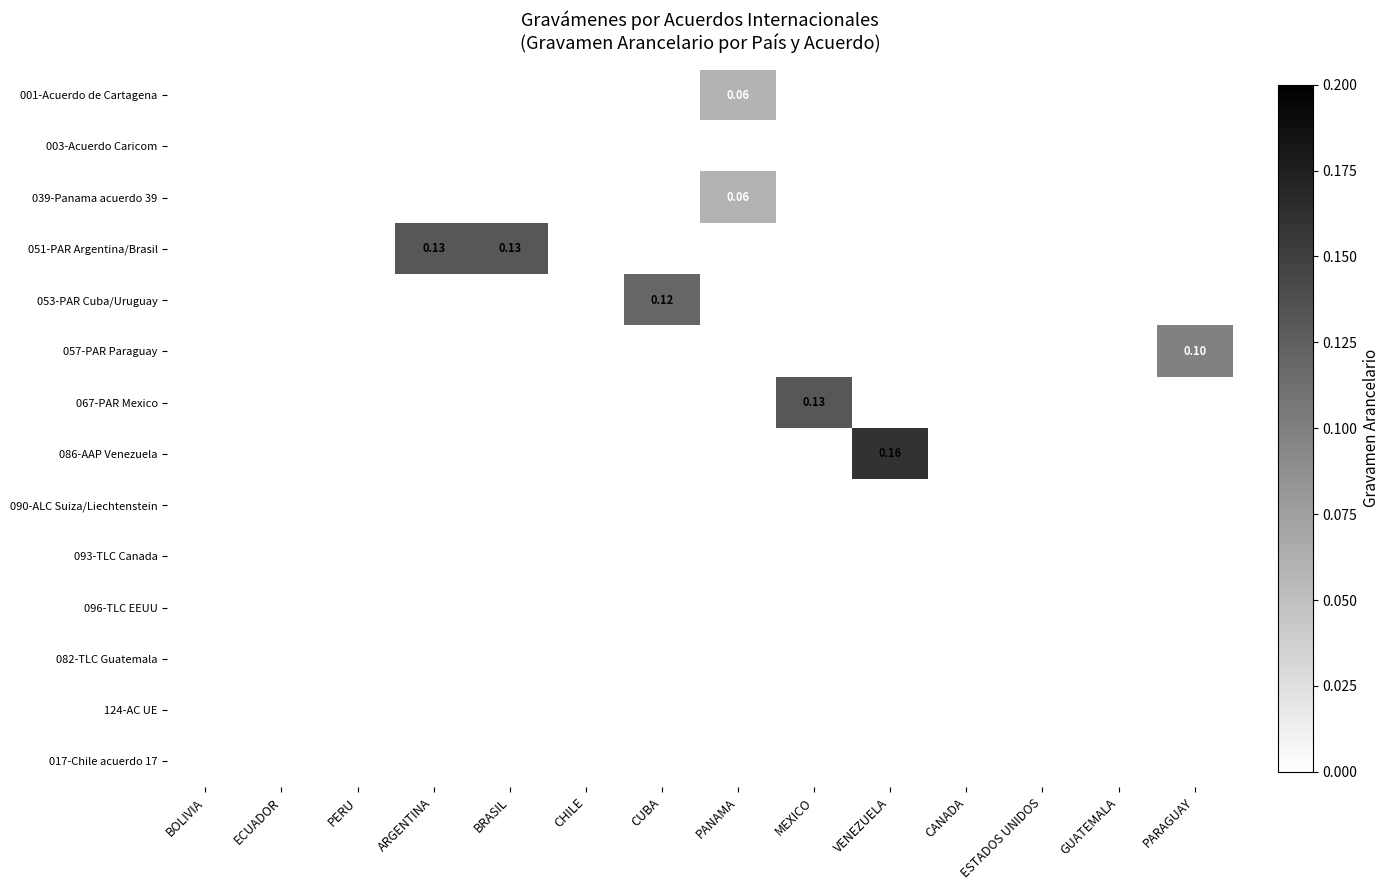

Which label corresponds to the largest value in the chart?

VENEZUELA